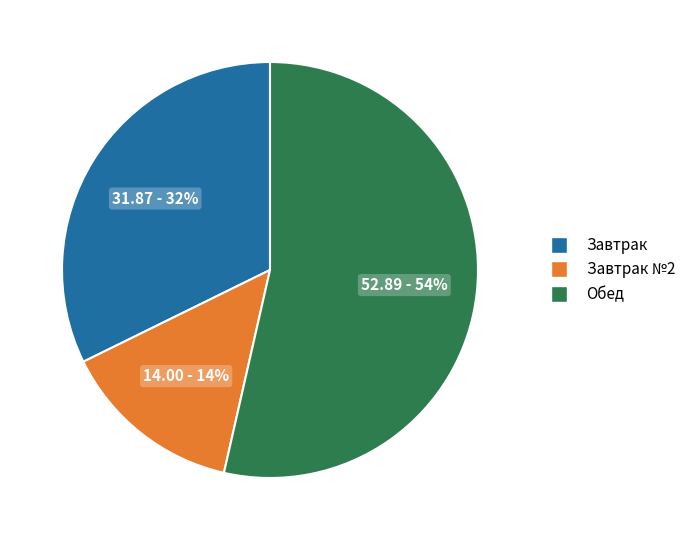

Is there any slice that represents more than half of the pie?

Yes